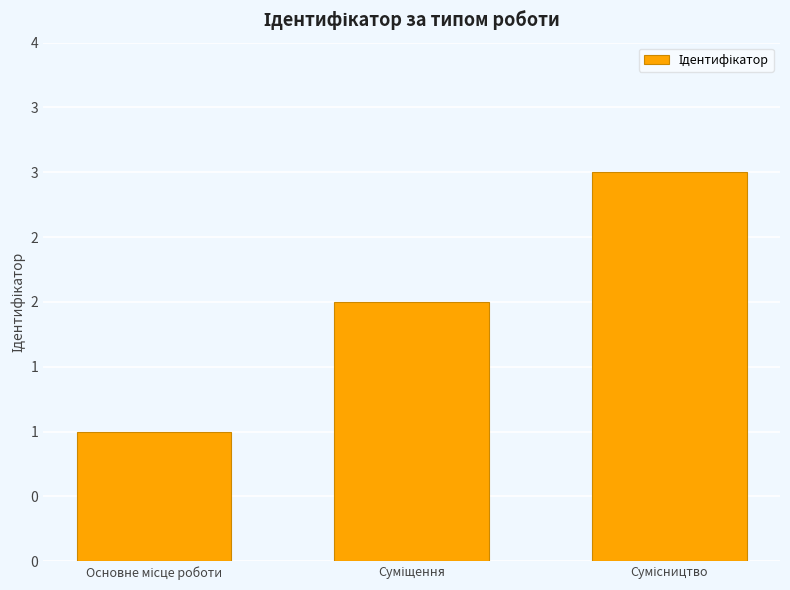

What is the value of the 1st bar from the left?

1